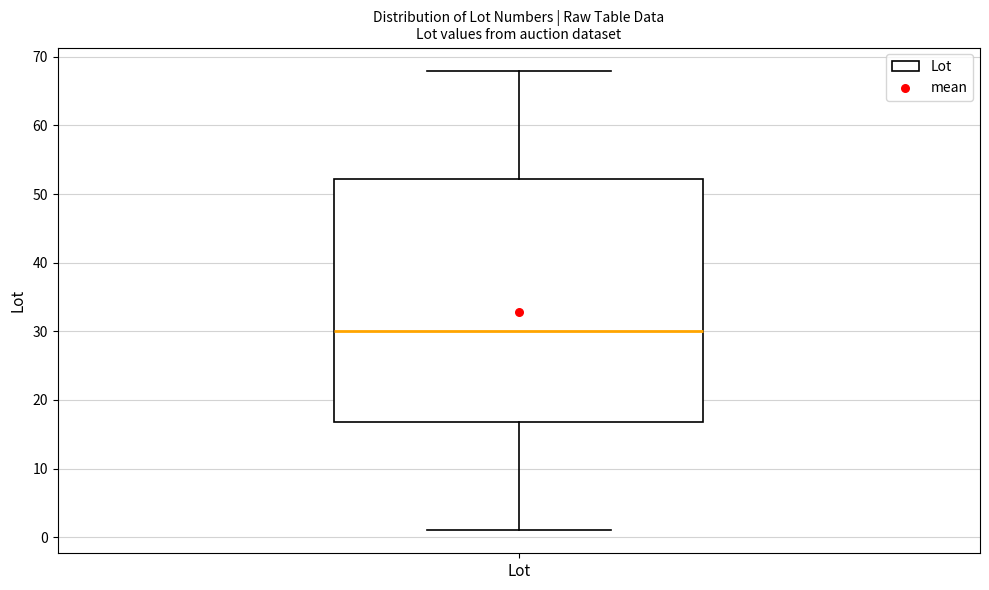

Transcribe this box plot: give where the median line is, the range the box spans, and where the two whiskers end, as read against the y-axis. The values are not printed on the chart, so give them approximately, as read against the axis.

median 30, box 17 to 52, whiskers 1 to 68